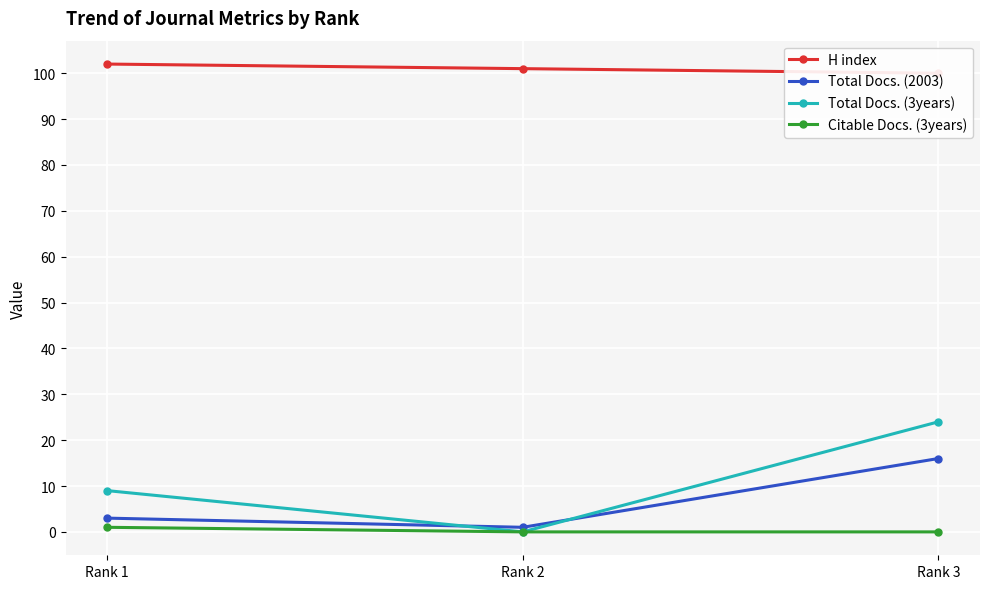

Count the number of data series in this chart.

4